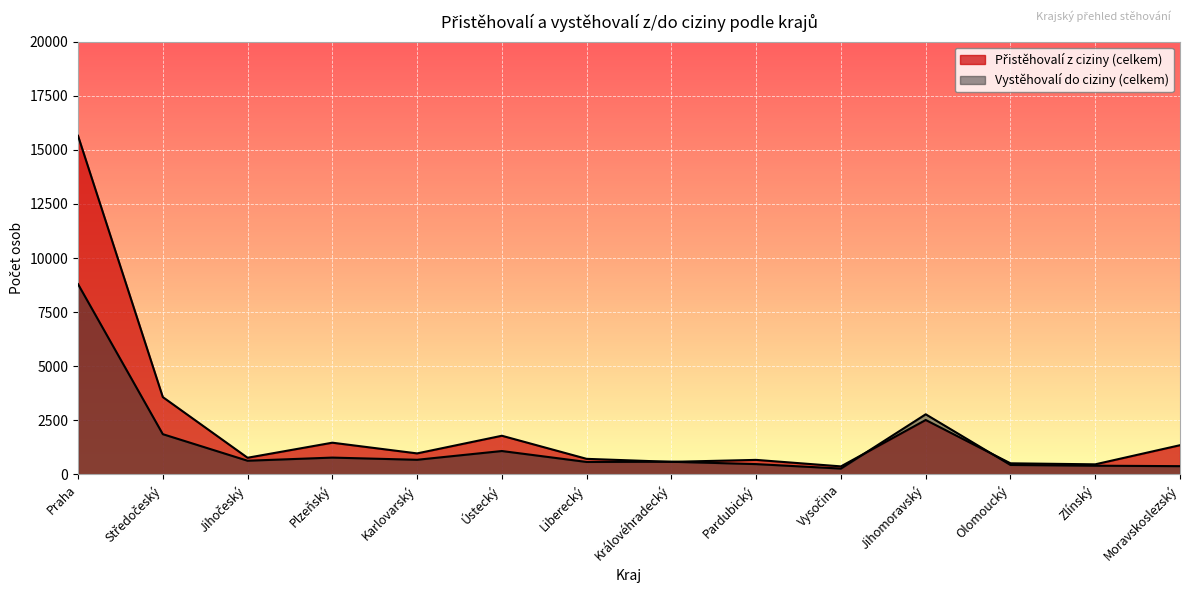

Reading left to right, transcribe all the data shown in this chart.

Přistěhovalí z ciziny (celkem): 15652	3572	767	1463	968	1784	716	578	668	368	2513	510	463	1347
Vystěhovalí do ciziny (celkem): 8793	1857	629	774	673	1078	572	582	473	267	2776	434	399	378